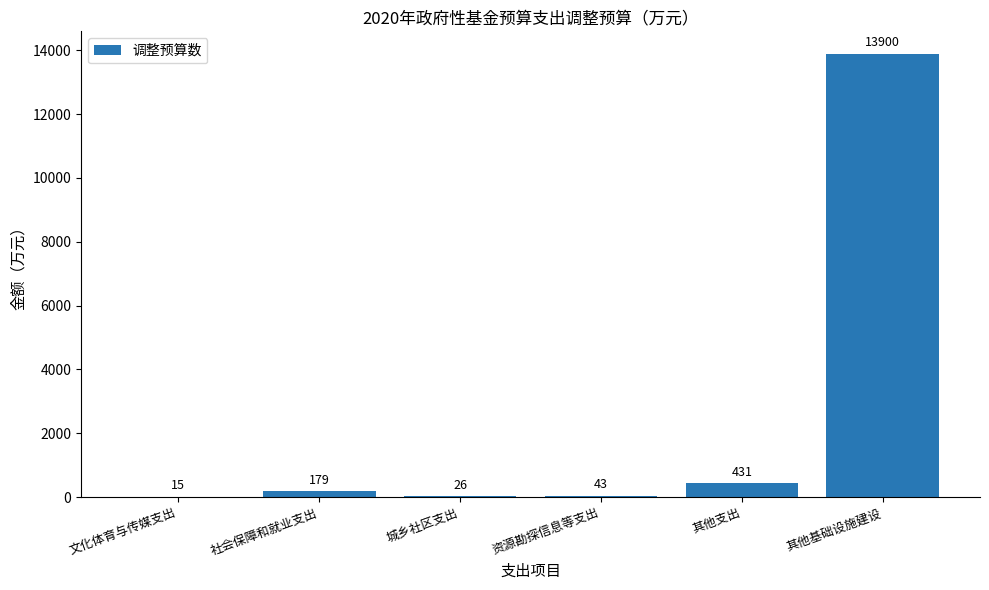

What is the sum of all values?

14594